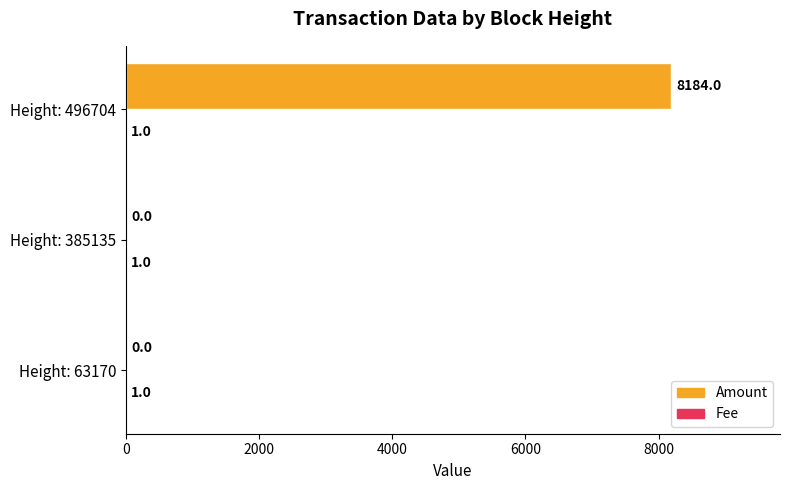

True or false: Amount has a value of 0 at Height: 385135.

True